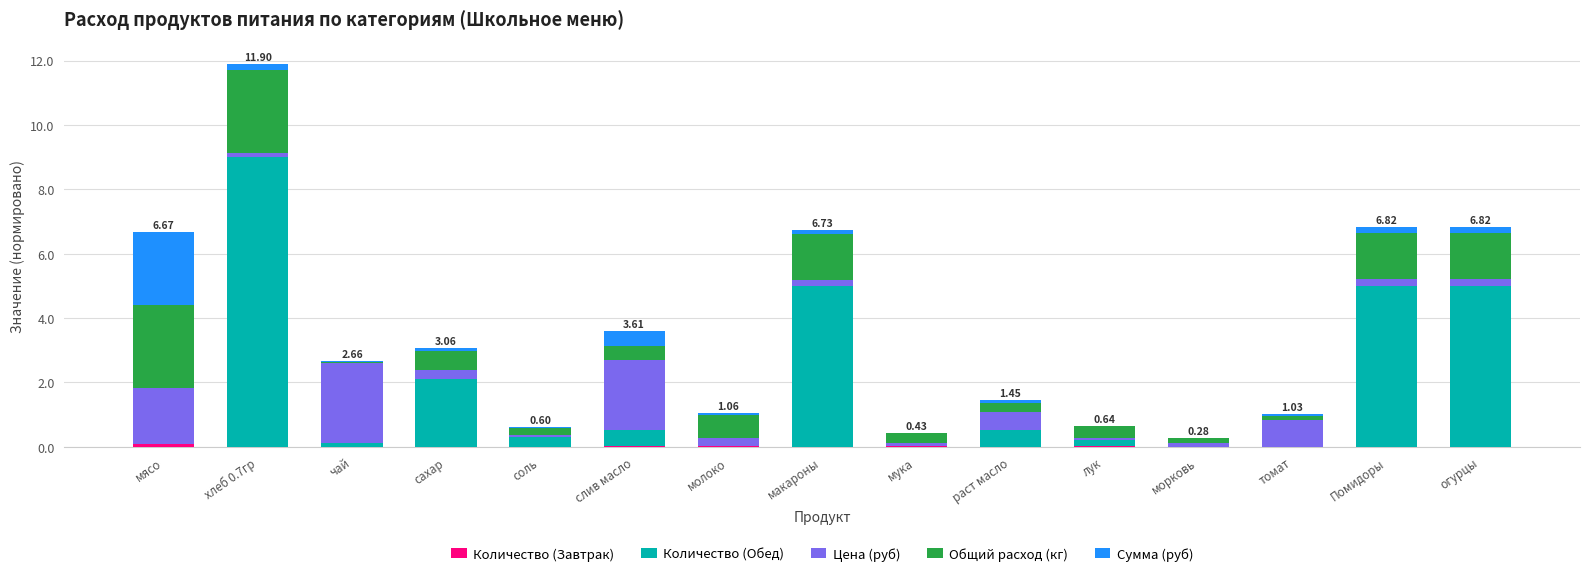

At which category is the sum across all series the highest?

хлеб 0.7гр